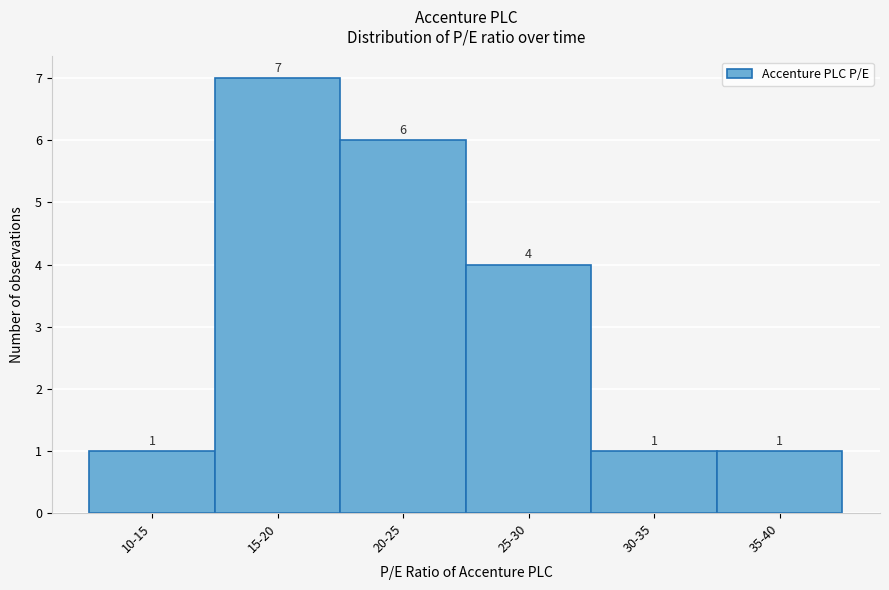

Reading left to right, what are all the values shown in this chart?

1	7	6	4	1	1